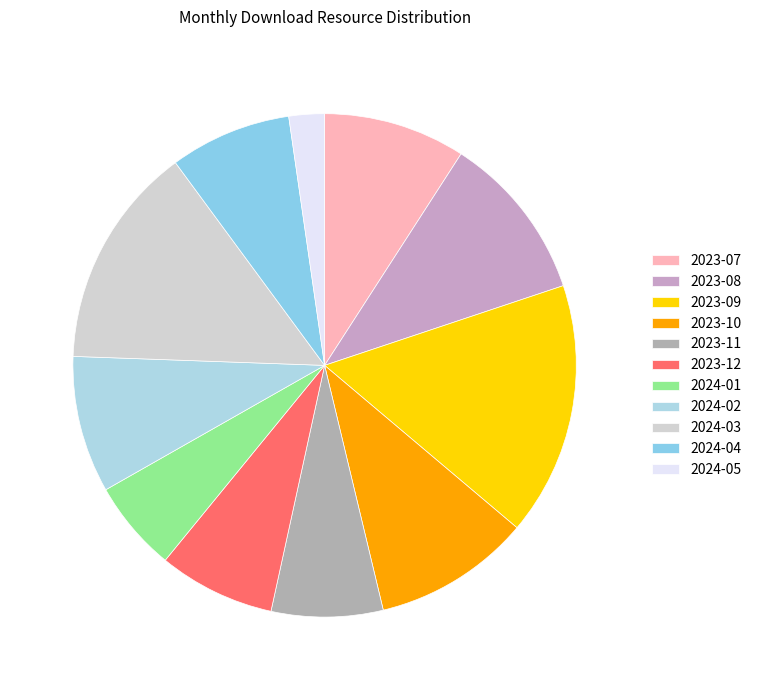

Does 2024-03 account for over 50% of the chart?

No